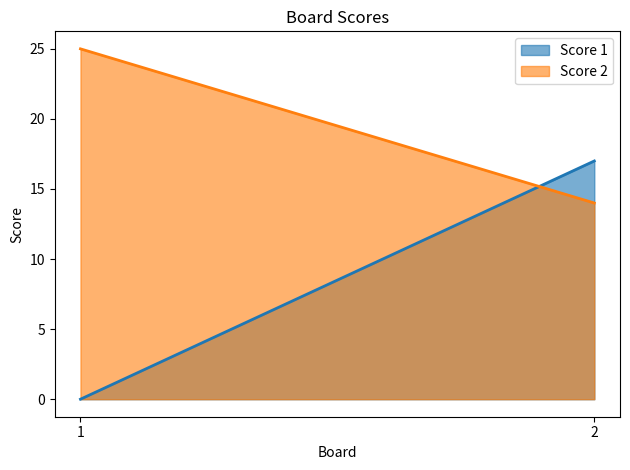

Count the number of categories in the chart.

2